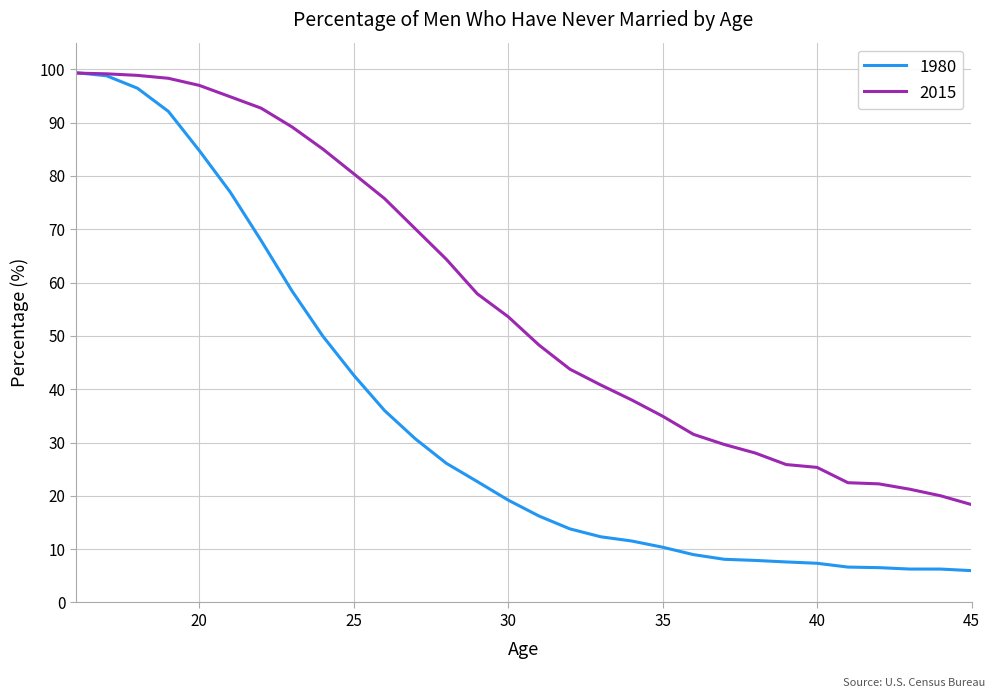

Which series has the widest spread of values?

1980